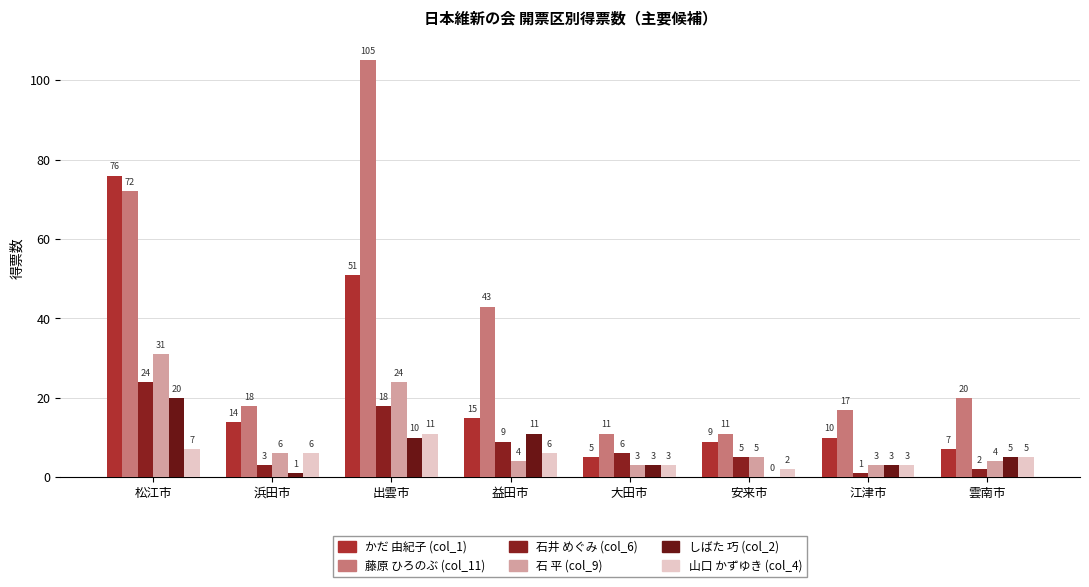

True or false: 石 平 (col_9) has a value of 3 at 大田市.

True